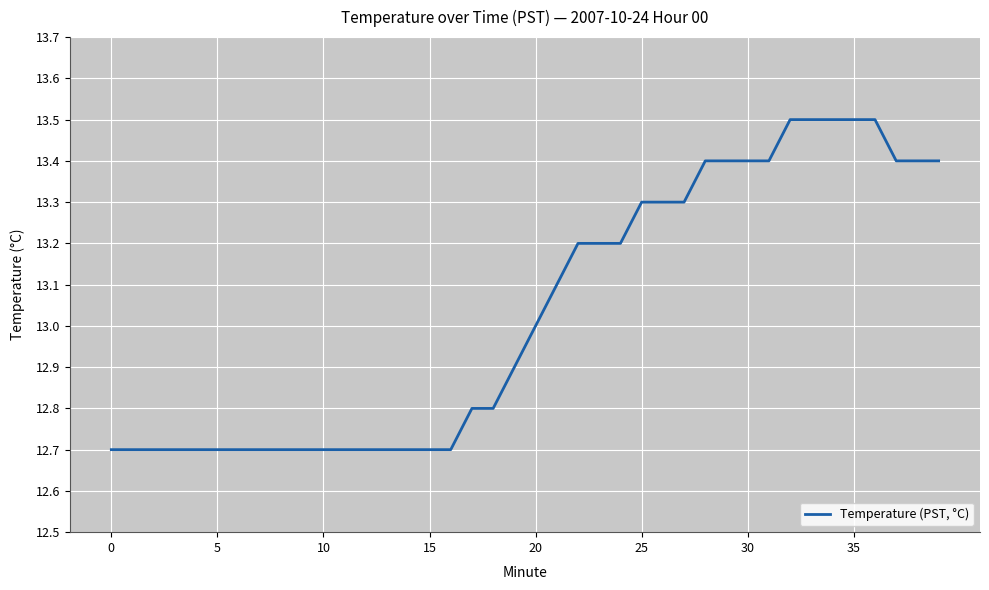

What is the greatest value displayed?

13.5